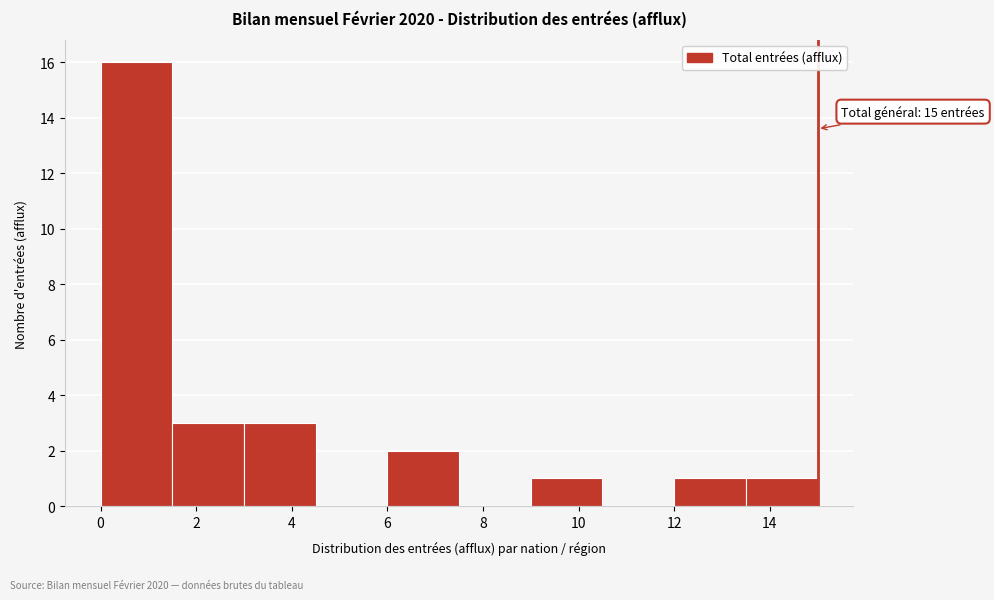

Over which range of the x-axis is the bar tallest?

0.0 to 1.5